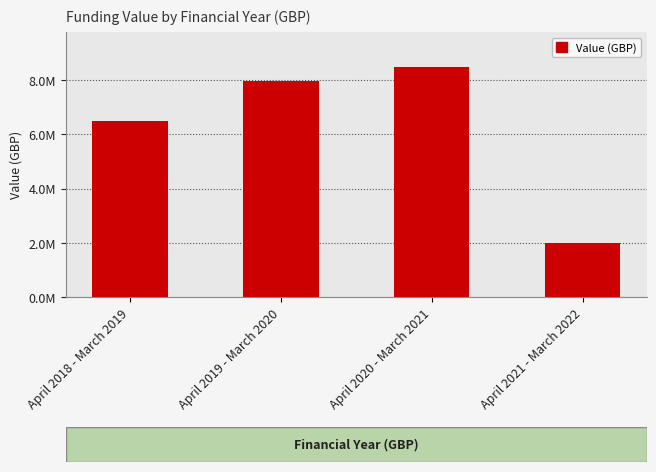

Are the bars horizontal?

No